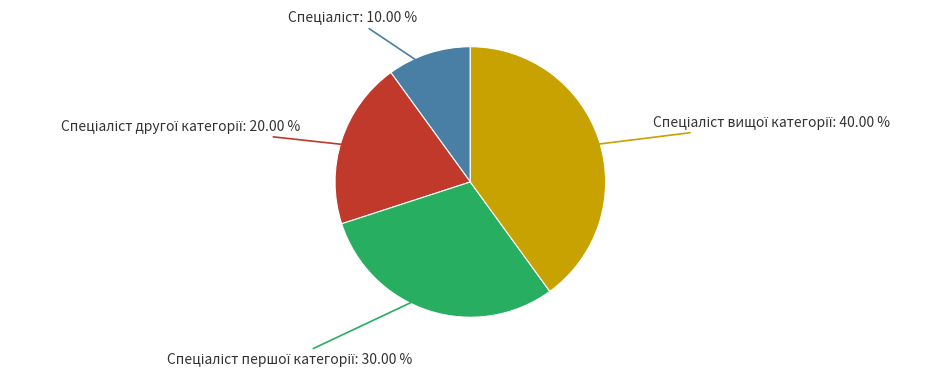

Does any single category account for the majority?

No